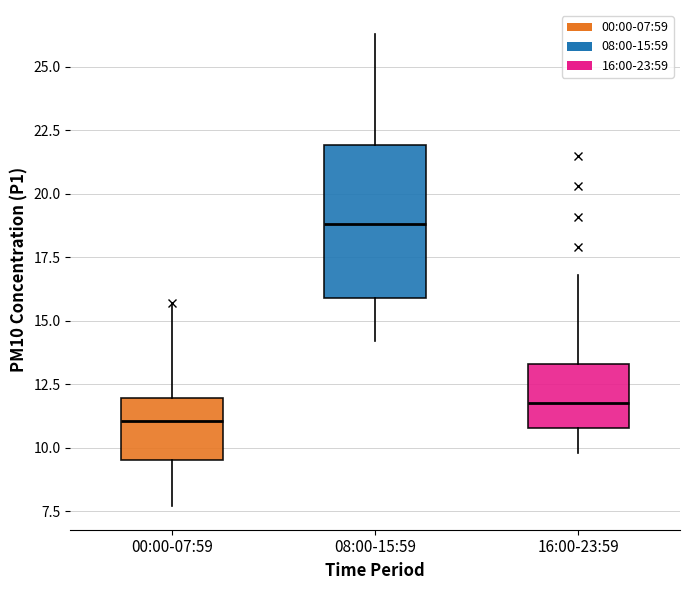

Reading left to right, read every box against the y-axis: the position of its median line, the range the box covers, and the ends of its whiskers. The values are not printed on the chart, so give them approximately, as read against the axis.

00:00-07:59: median 11.0, box 9.5 to 12.0, whiskers 7.5 to 15.5
08:00-15:59: median 19.0, box 16.0 to 22.0, whiskers 14.0 to 26.5
16:00-23:59: median 12.0, box 11.0 to 13.5, whiskers 10.0 to 17.0